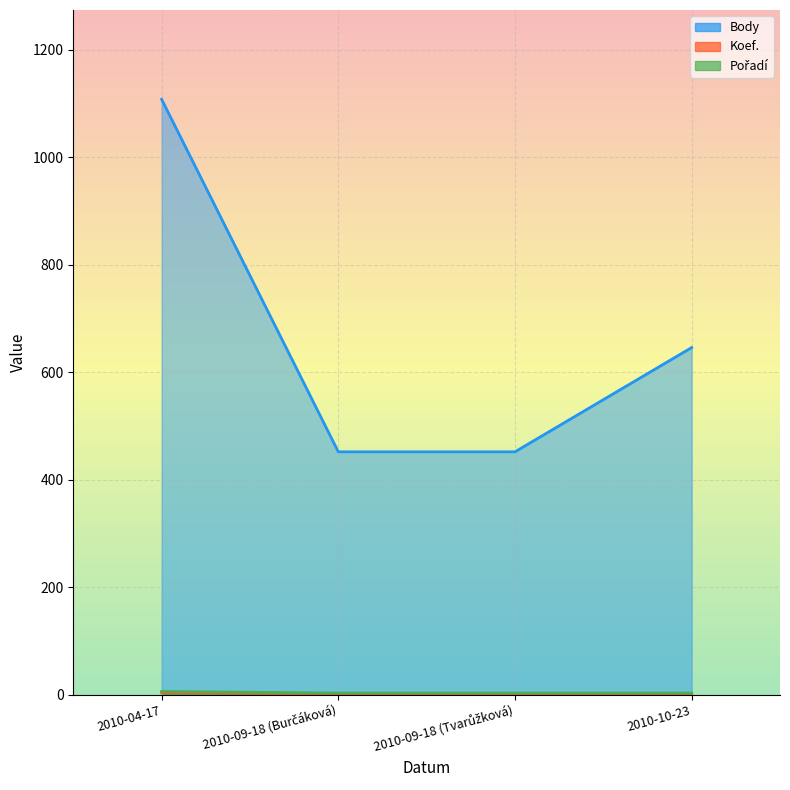

What is the sum of the Koef. values at 2010-09-18 (Burčáková) and 2010-09-18 (Tvarůžková)?

4